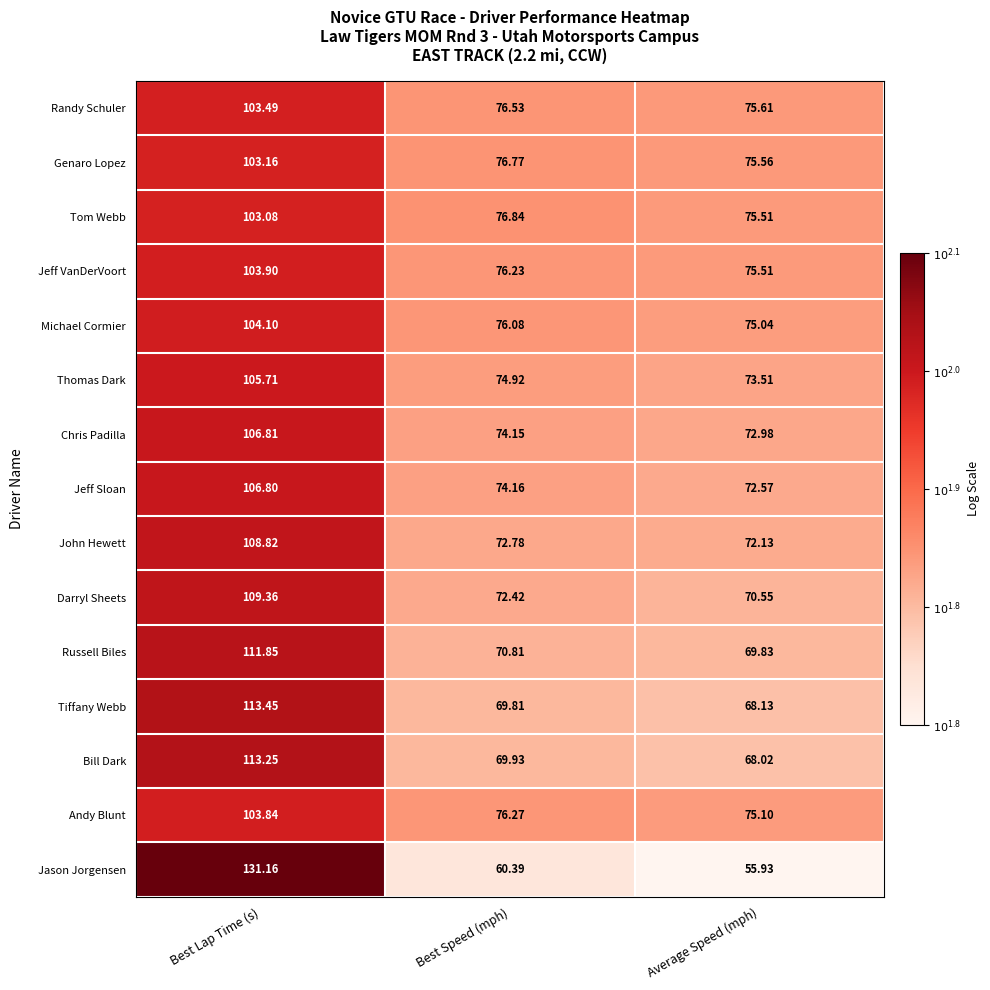

At which label does Randy Schuler first exceed 76?

Best Lap Time (s)